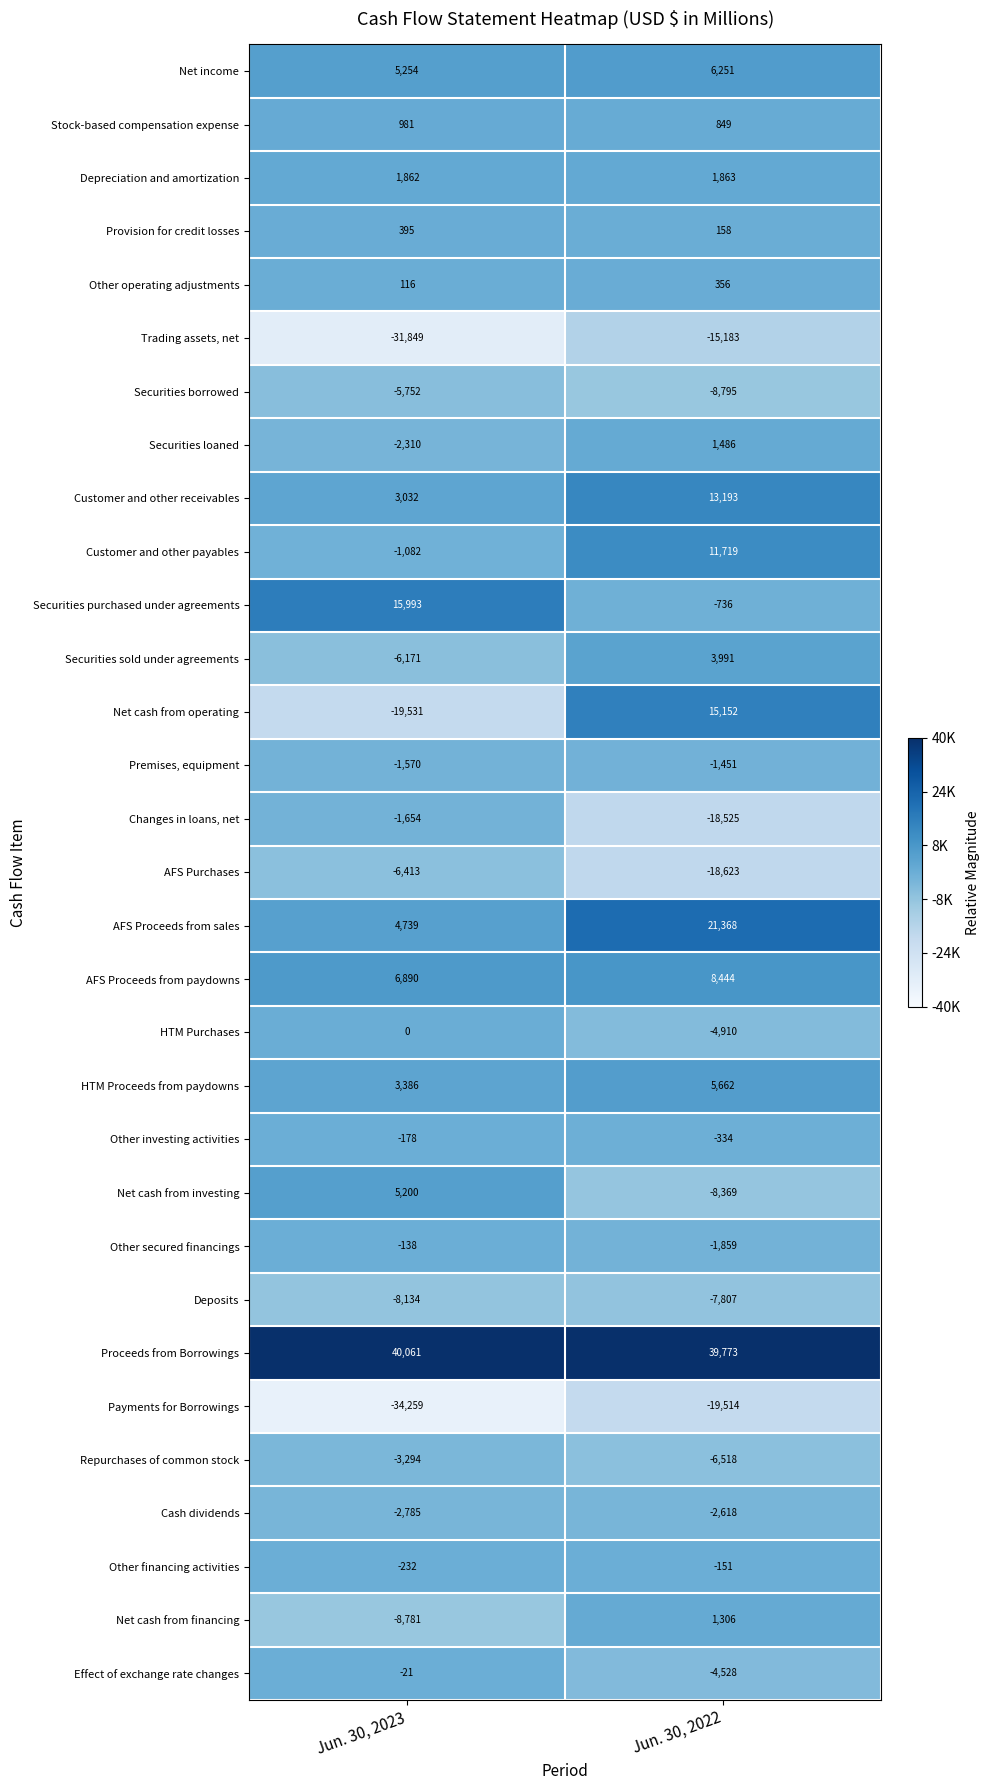

What is the difference between the Other investing activities values at Jun. 30, 2022 and Jun. 30, 2023?

156